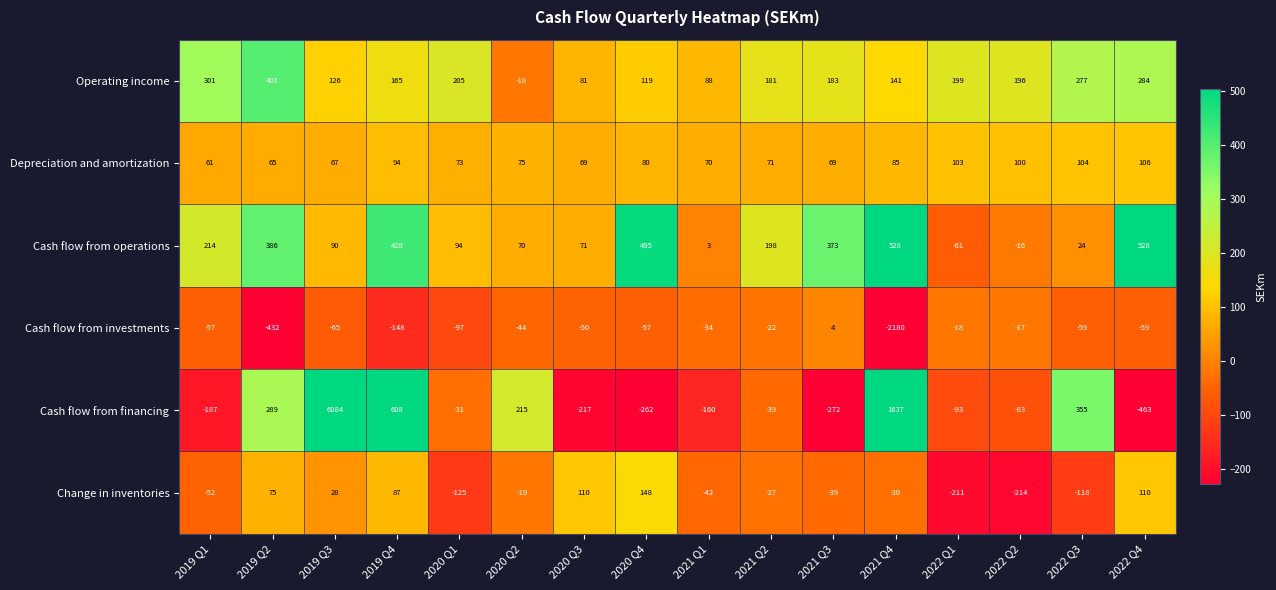

Which series has the largest total across all categories?

Cash flow from financing